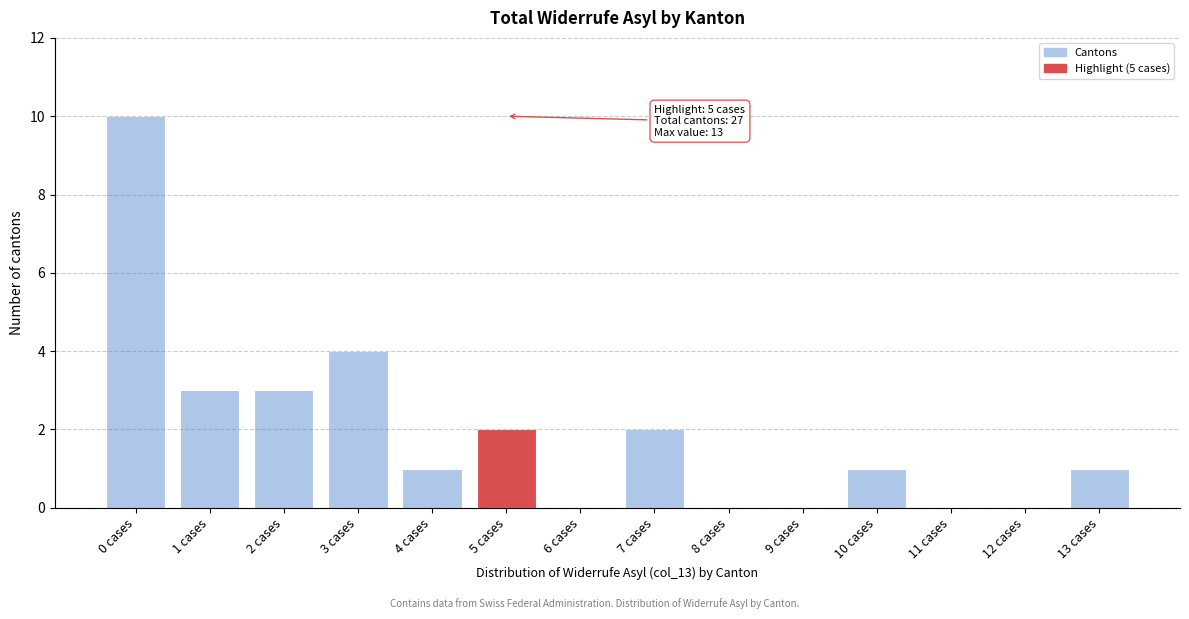

Reading left to right, list all the values displayed in this chart.

0 cases=10	1 cases=3	2 cases=3	3 cases=4	4 cases=1	5 cases=2	6 cases=0	7 cases=2	8 cases=0	9 cases=0	10 cases=1	11 cases=0	12 cases=0	13 cases=1